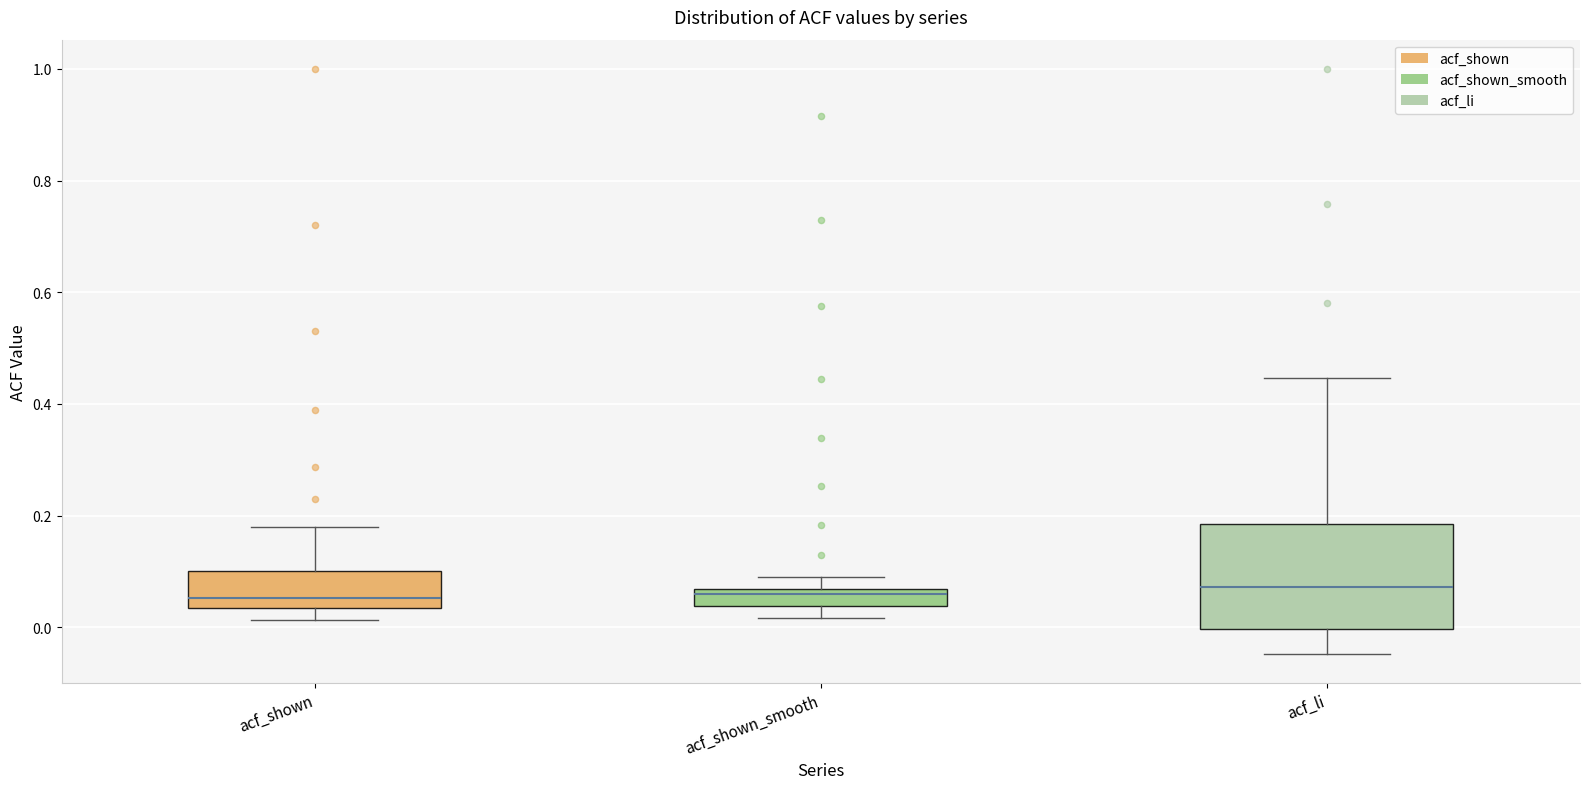

Reading left to right, transcribe this box plot: for each box, give where its median line is, the range the box spans, and where its two whiskers end, as read against the y-axis. The values are not printed on the chart, so give them approximately, as read against the axis.

acf_shown: median 0.06, box 0.04 to 0.10, whiskers 0.02 to 0.18
acf_shown_smooth: median 0.06 (just below the box's upper edge), box 0.04 to 0.06, whiskers 0.02 to 0.10
acf_li: median 0.08, box 0.00 to 0.18, whiskers -0.04 to 0.44